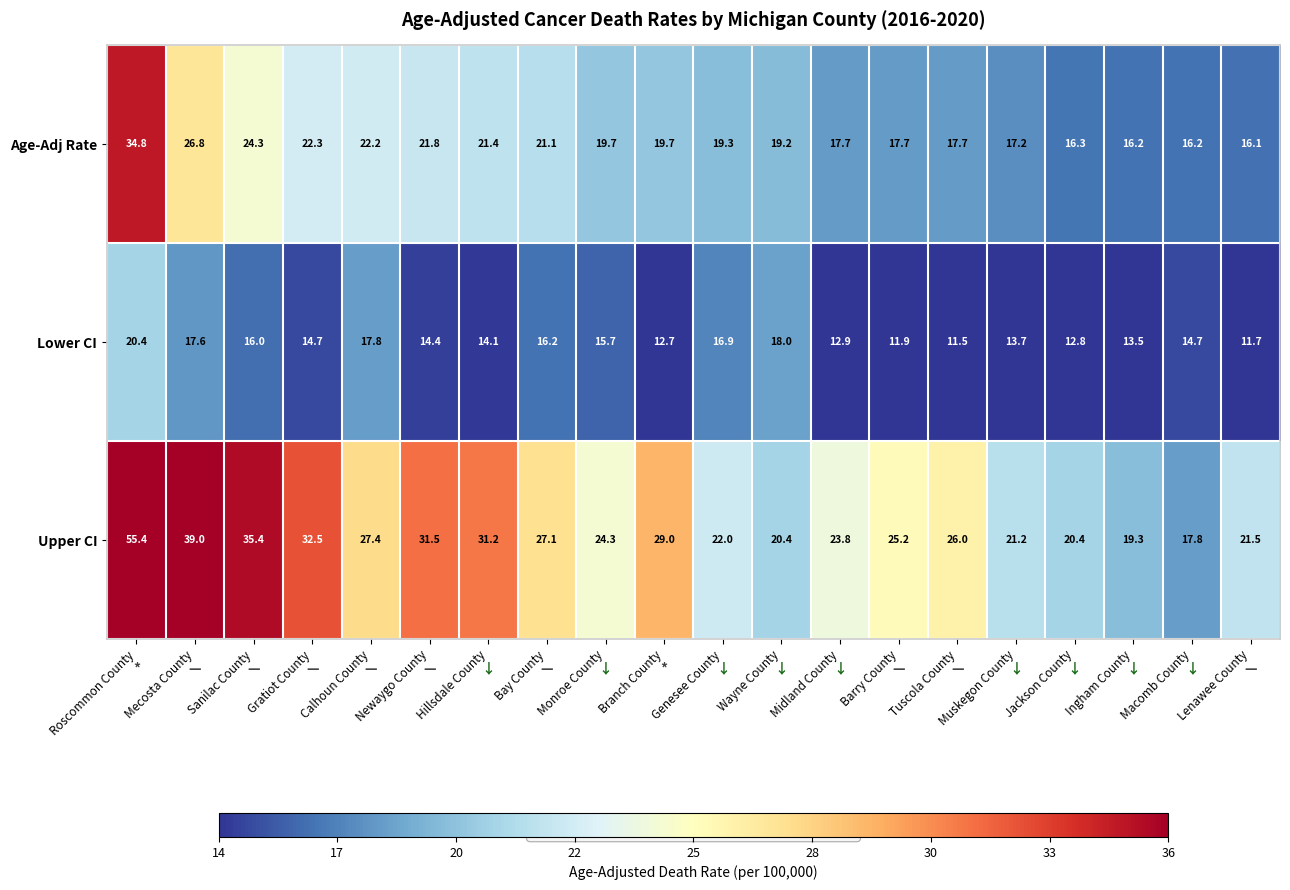

What is the sum of all Lower CI values?

297.2